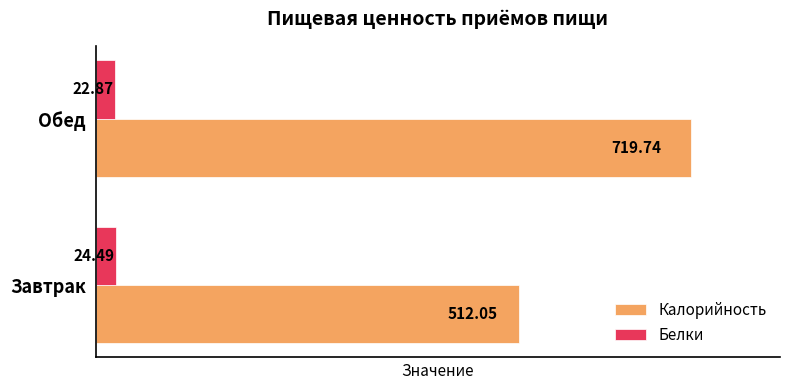

Between Завтрак and Обед, which series saw the biggest shift?

Калорийность